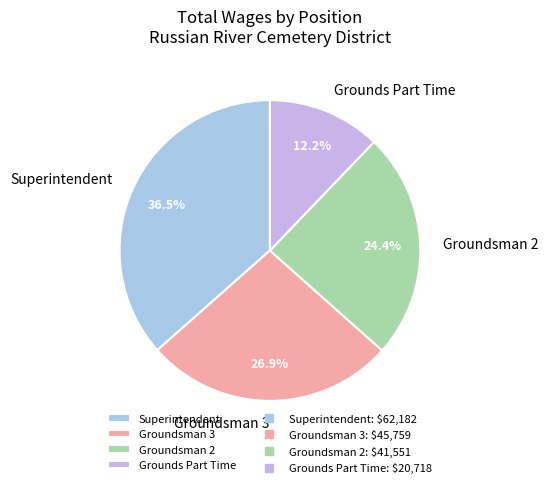

How many slices are in this pie chart?

4